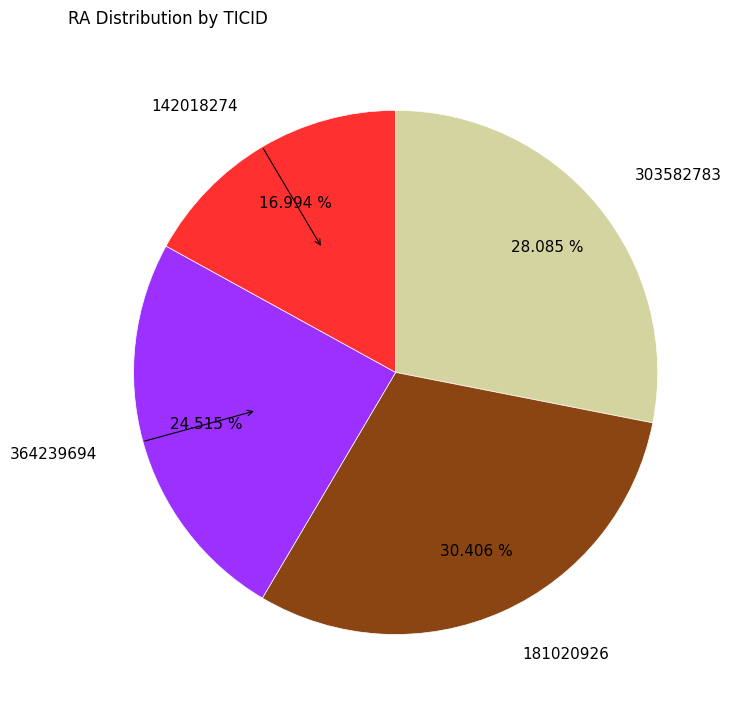

The 364239694 slice represents 37% of the pie. True or false?

False